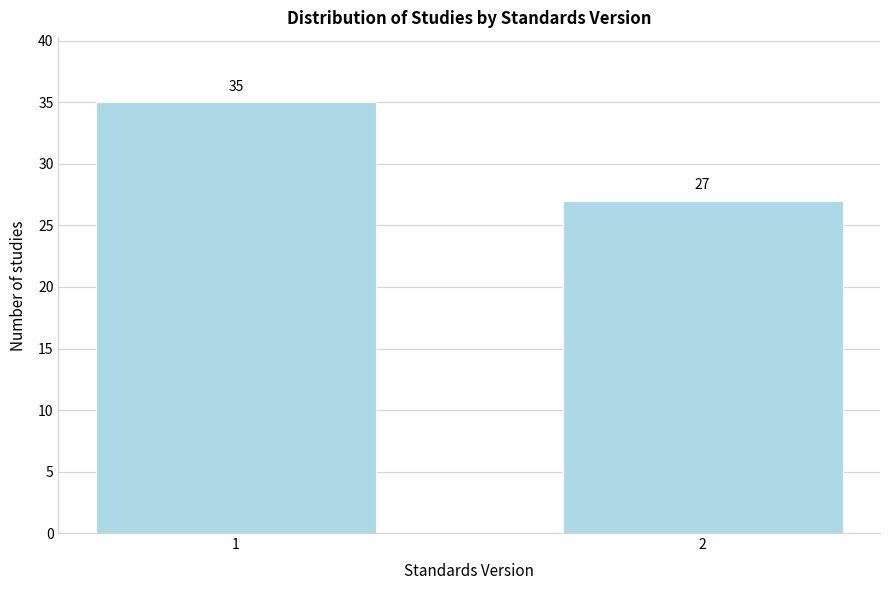

Reading left to right, extract all data points from this chart.

1=35	2=27